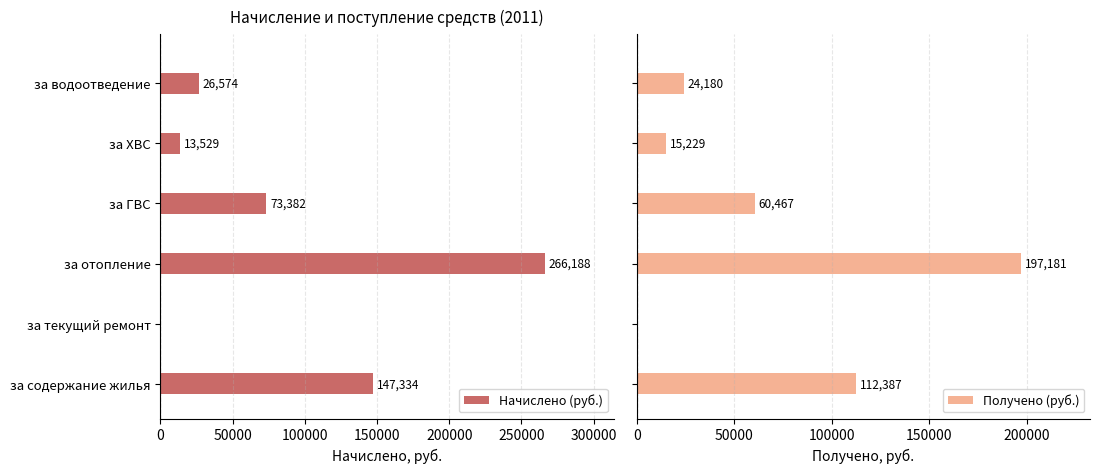

What are all the series names shown in the legend?

Начислено (руб.), Получено (руб.)